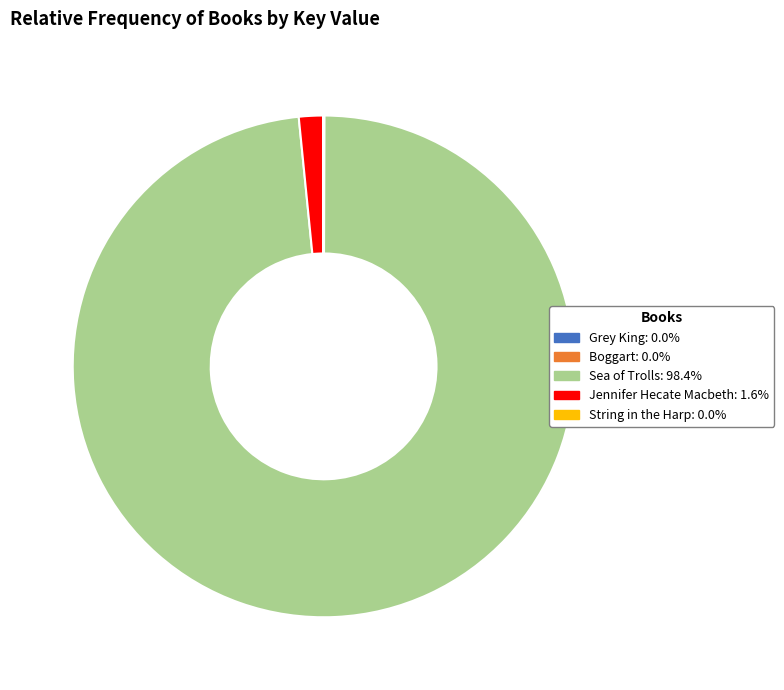

Which slice represents more than half of the pie?

Sea of Trolls